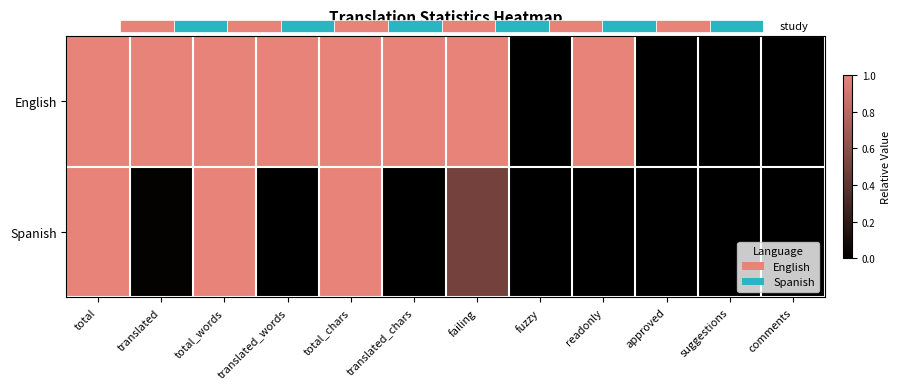

What is the sum of all Spanish values?

3.5